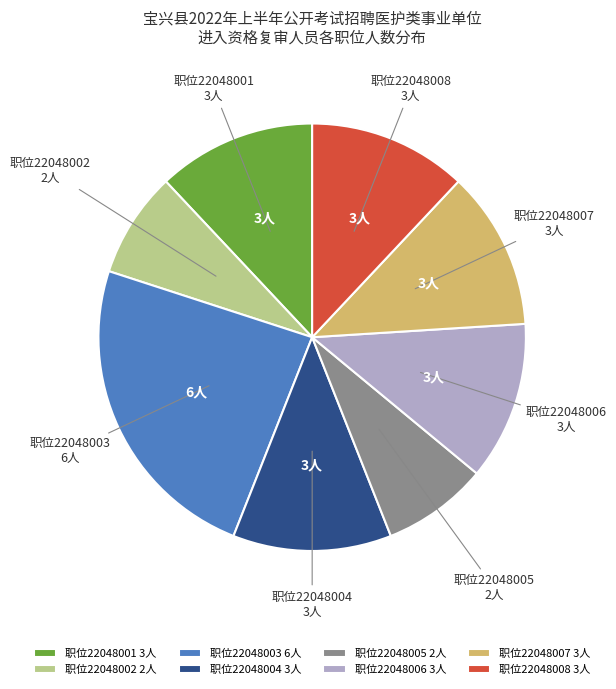

Is it true that 职位22048001 3人 is 17% of the pie?

False